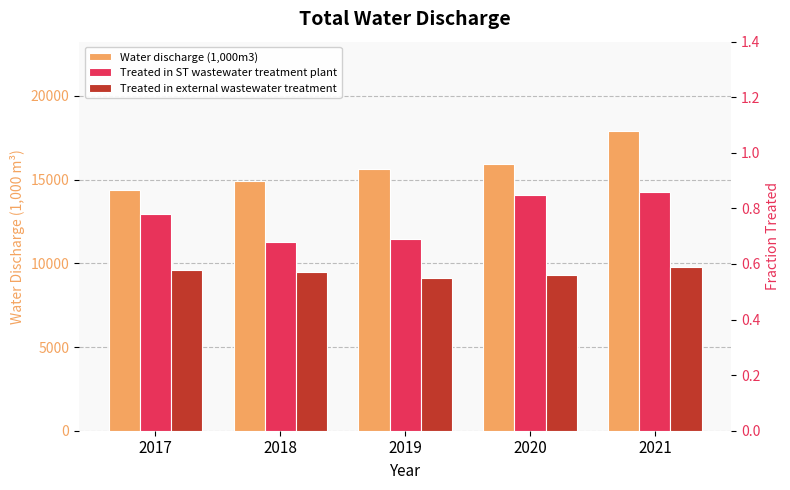

Which has a higher value, 2019 or 2020?

2020